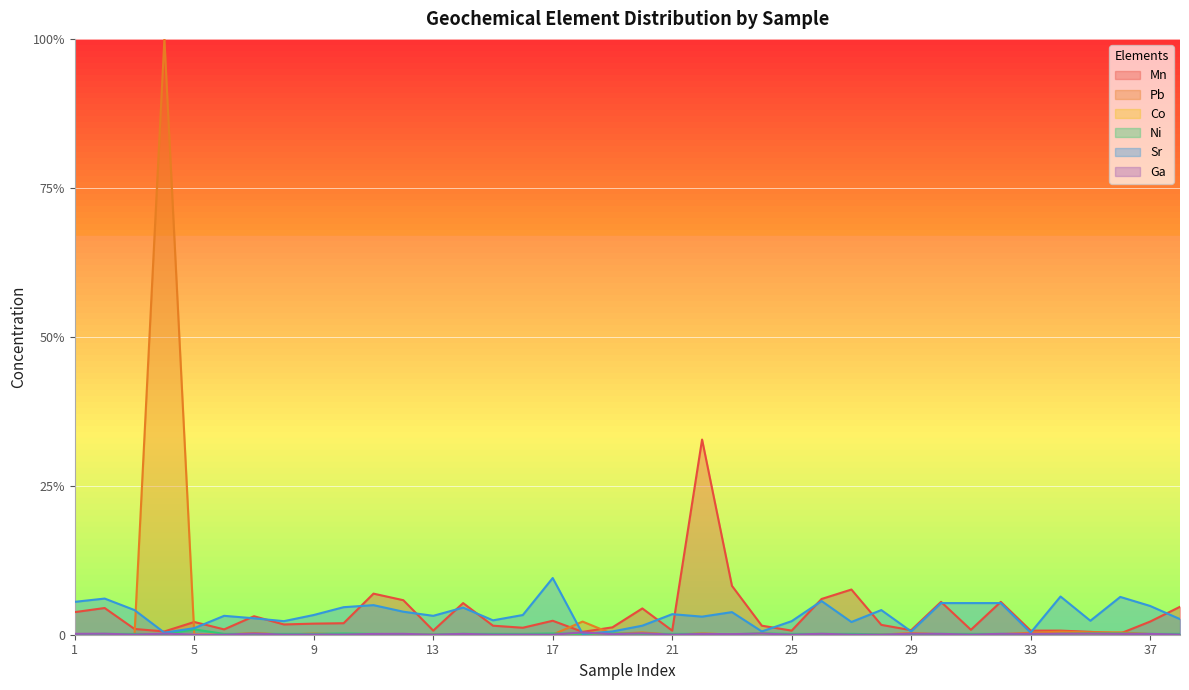

At how many categories does at least one series exceed 0?

38